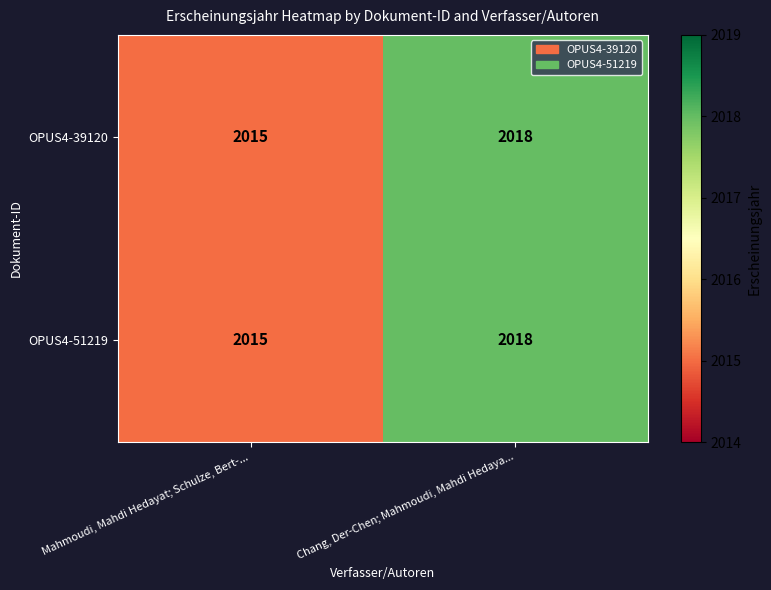

Is it true that OPUS4-51219 equals 2015 at Mahmoudi, Mahdi Hedayat; Schulze, Bert-...?

True